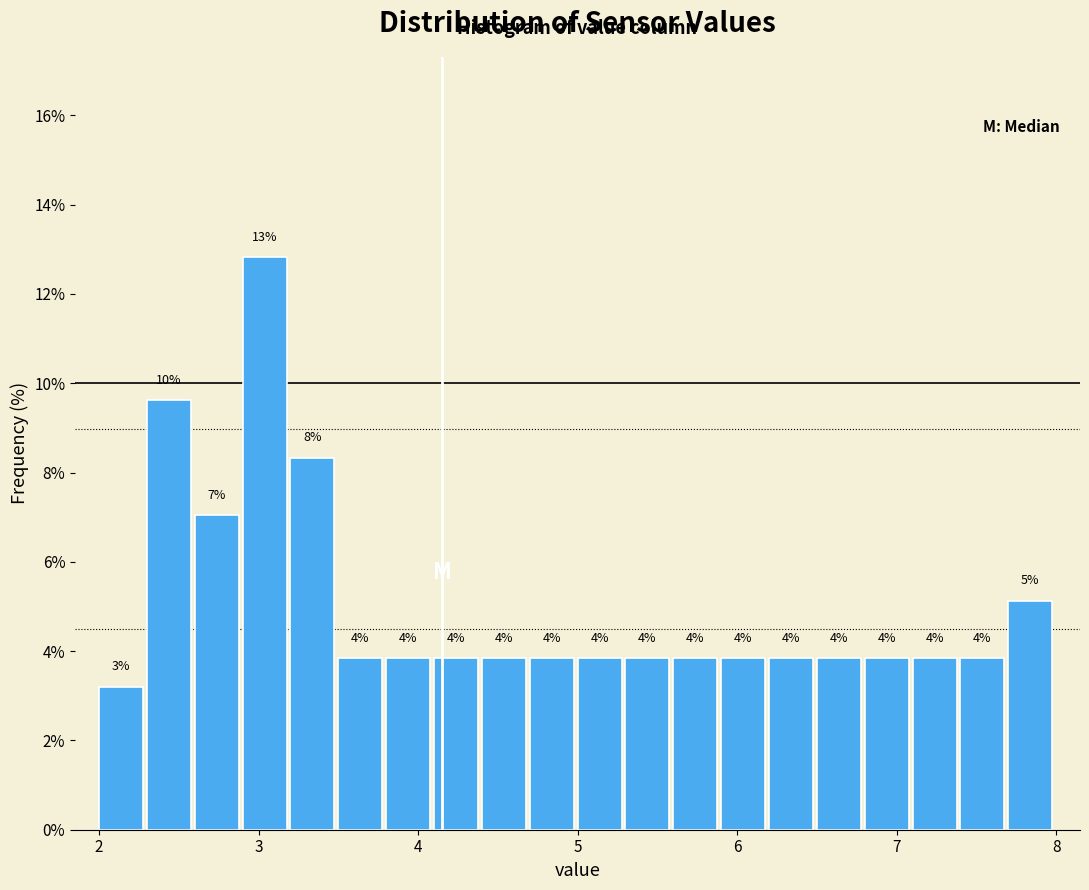

Around what value on the x-axis is the tallest bar? Give the approximate position of its centre, as read against the axis.

3.0